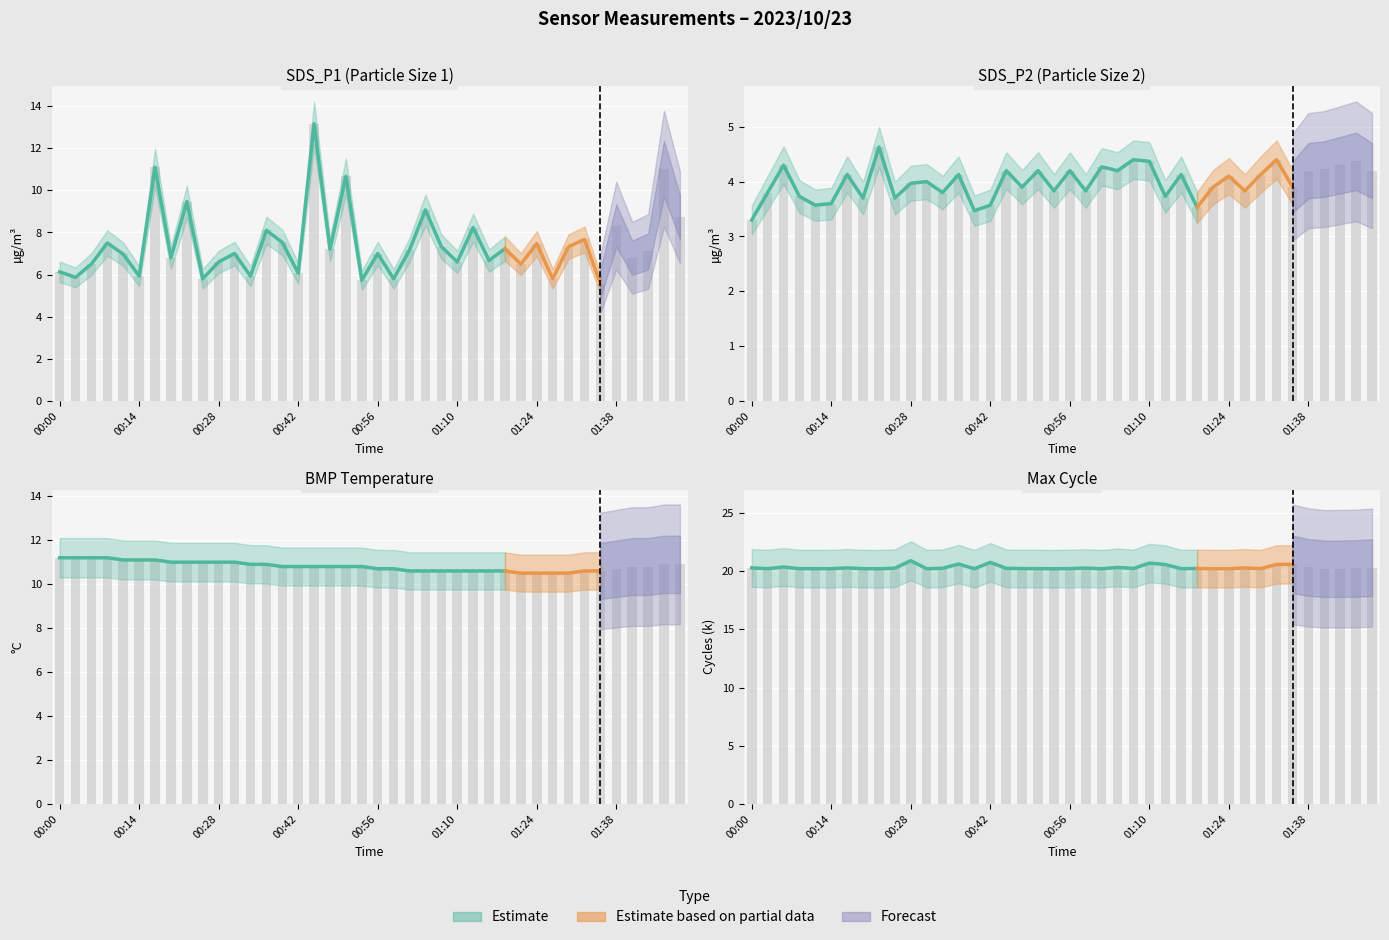

Is the value of BMP_temperature at 01:02 greater than the value of SDS_P2 at 01:38?

Yes